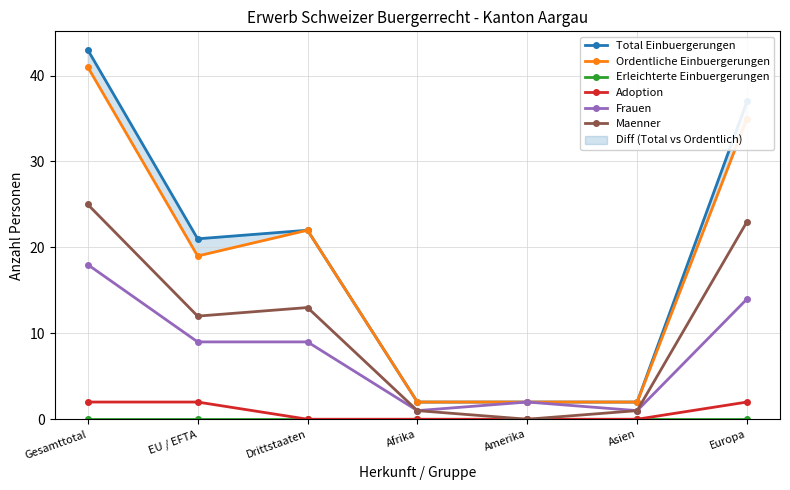

Reading right to left, transcribe all the data shown in this chart.

Total Einbuergerungen: Europa=37	Asien=2	Amerika=2	Afrika=2	Drittstaaten=22	EU / EFTA=21	Gesamttotal=43
Ordentliche Einbuergerungen: Europa=35	Asien=2	Amerika=2	Afrika=2	Drittstaaten=22	EU / EFTA=19	Gesamttotal=41
Erleichterte Einbuergerungen: Europa=0	Asien=0	Amerika=0	Afrika=0	Drittstaaten=0	EU / EFTA=0	Gesamttotal=0
Adoption: Europa=2	Asien=0	Amerika=0	Afrika=0	Drittstaaten=0	EU / EFTA=2	Gesamttotal=2
Frauen: Europa=14	Asien=1	Amerika=2	Afrika=1	Drittstaaten=9	EU / EFTA=9	Gesamttotal=18
Maenner: Europa=23	Asien=1	Amerika=0	Afrika=1	Drittstaaten=13	EU / EFTA=12	Gesamttotal=25